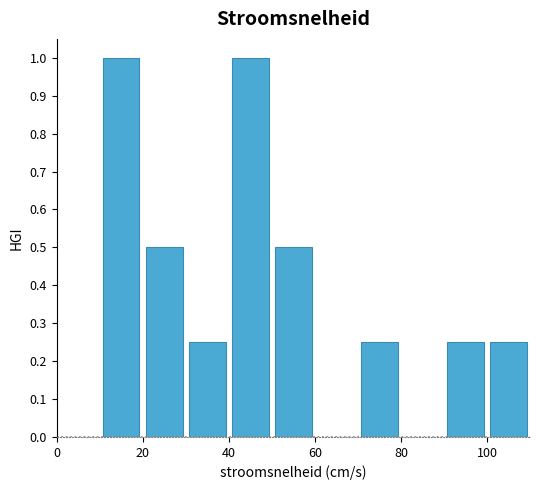

What is the height of the bar covering 50 to 60 on the x-axis? The values are not printed on the chart, so give them approximately, as read against the axis.

0.50